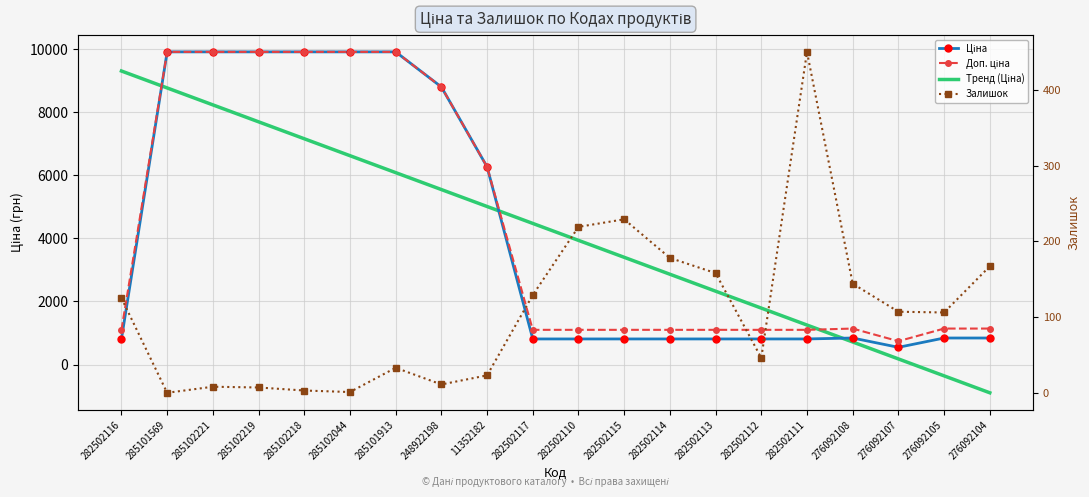

Rank the series at 11352182 from lowest to highest value.

Залишок, Тренд (Ціна), Ціна, Доп. ціна